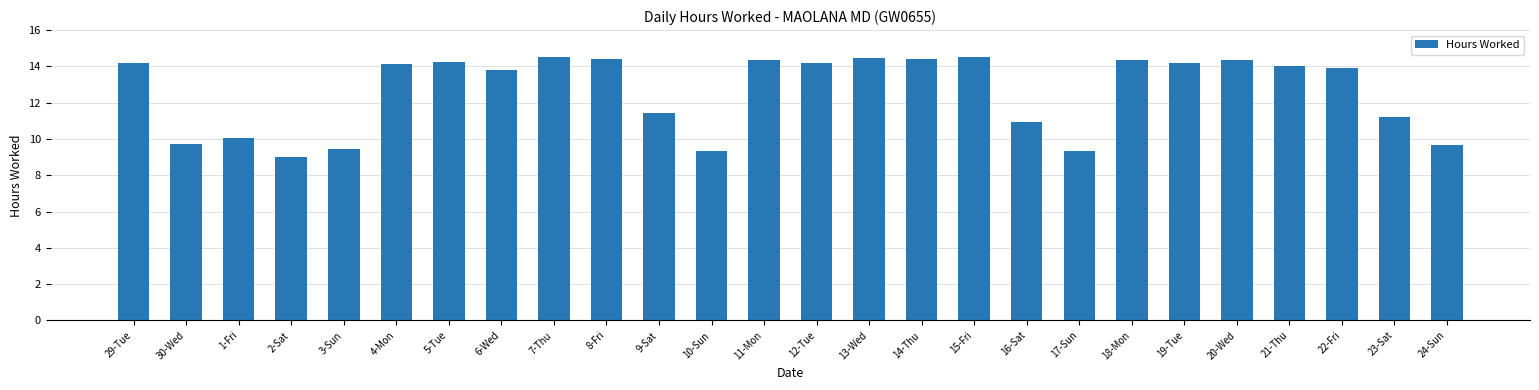

Approximately how many times larger is the value at 13-Wed compared to 8-Fri?

1.0